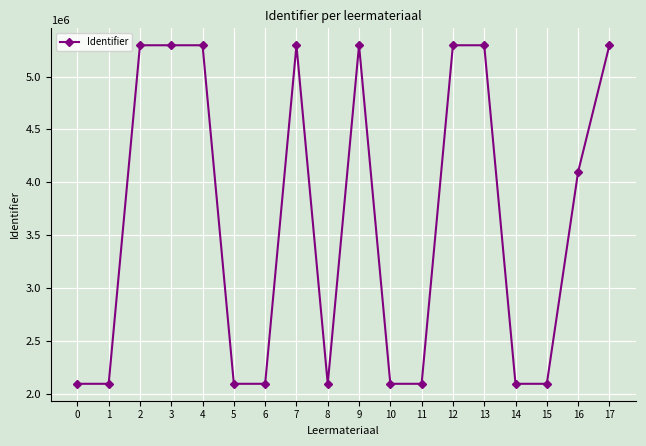

What is the average value?

3629002